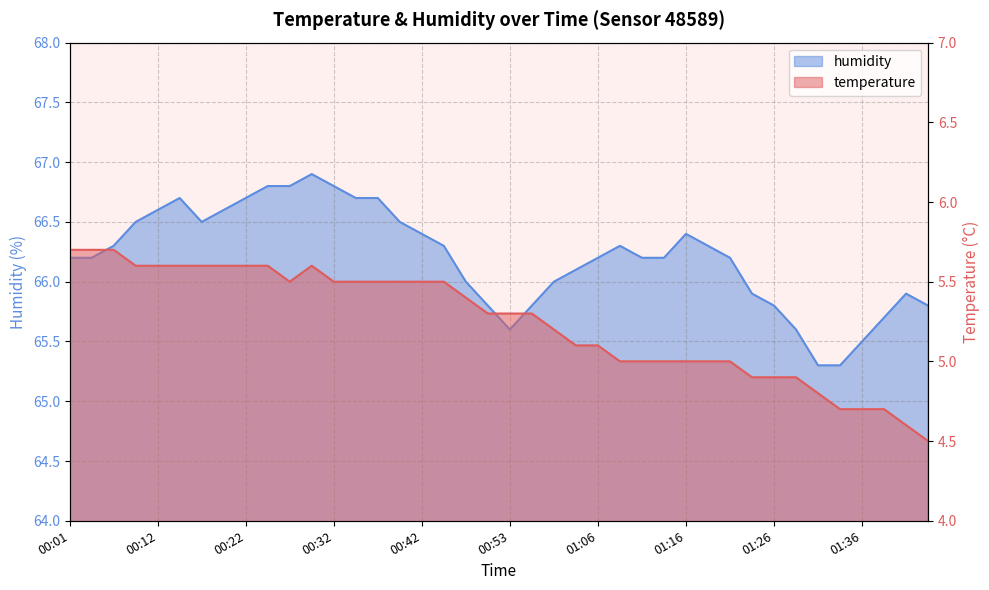

True or false: temperature and humidity cross at least once.

False